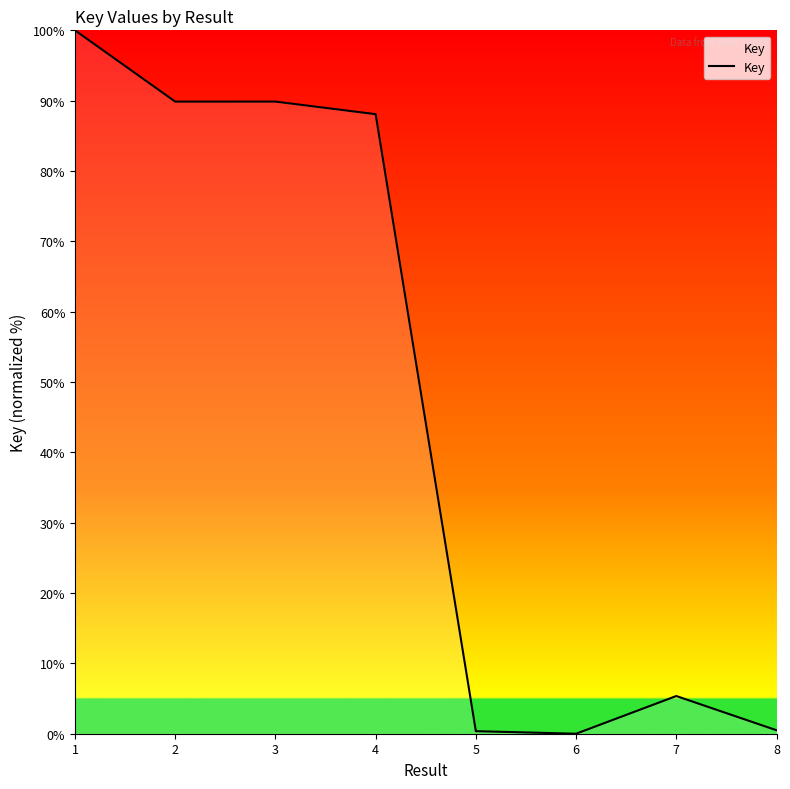

True or false: the data shows 88.1 at 4.

True